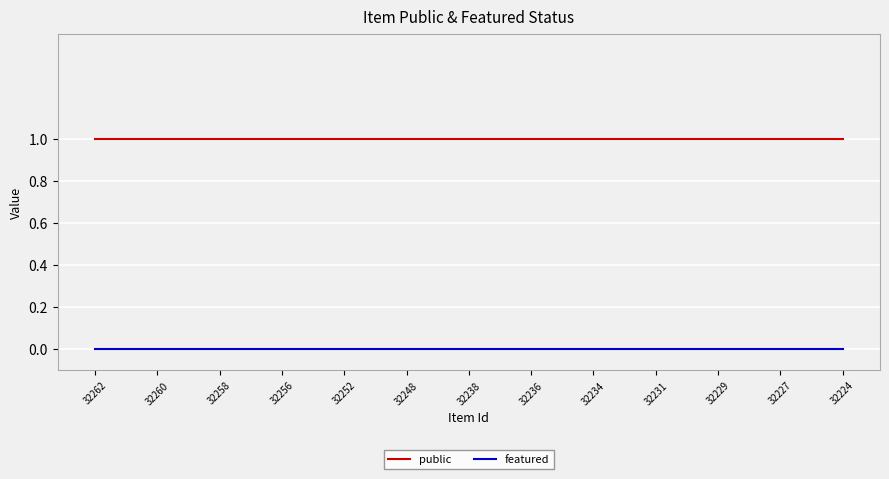

Which series has the largest total across all categories?

public